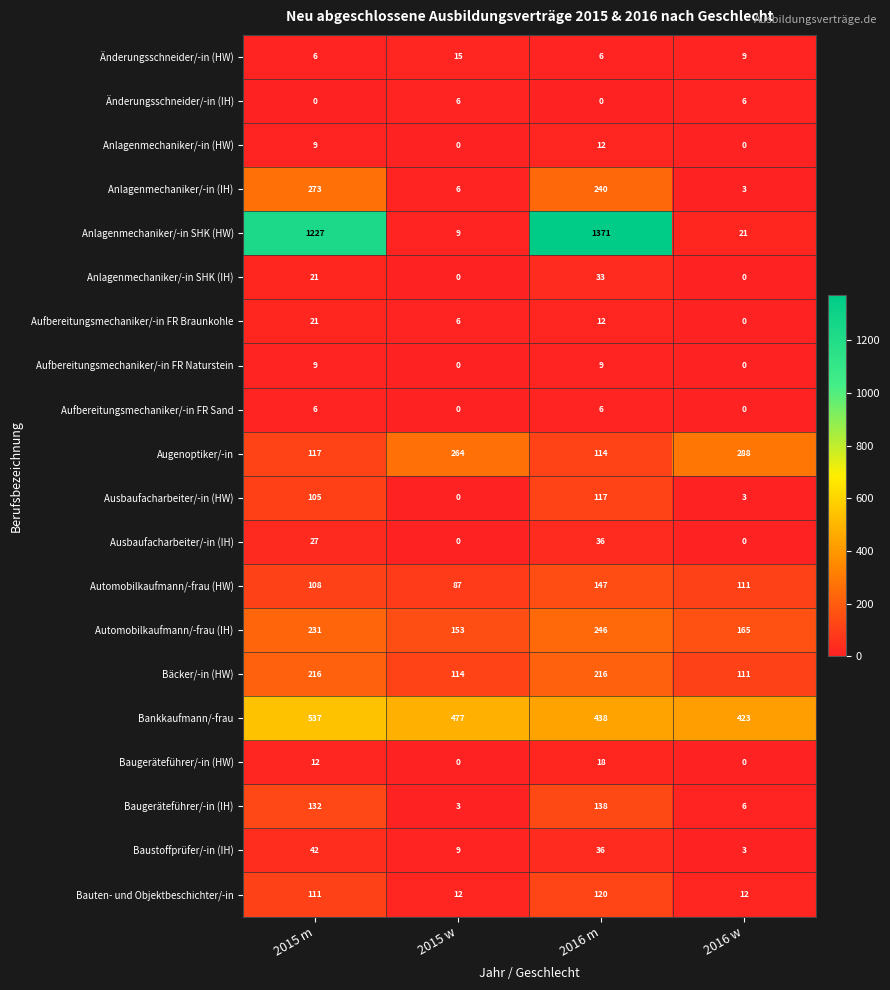

Which series changed the most between 2016 m and 2016 w?

Anlagenmechaniker/-in SHK (HW)